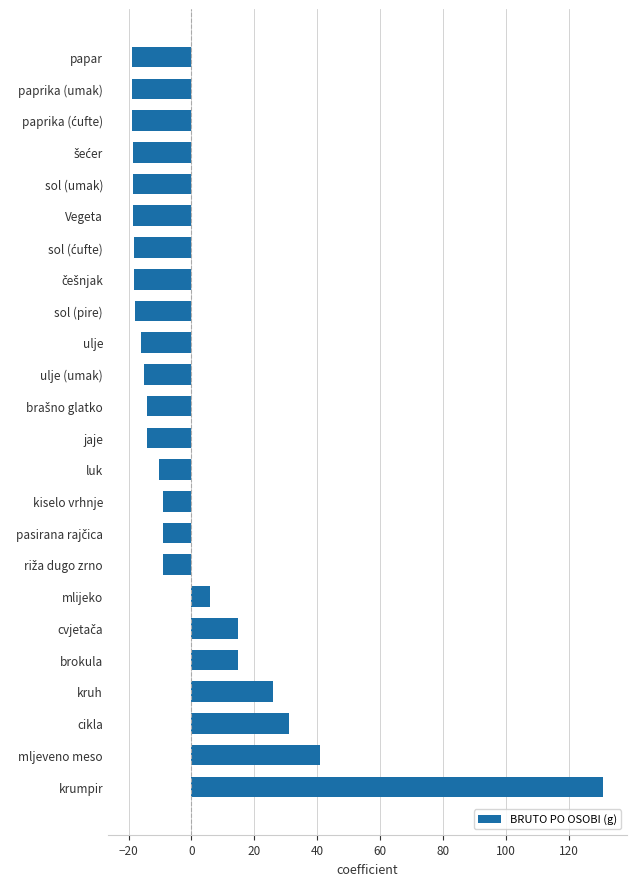

What is the greatest value displayed?

130.9